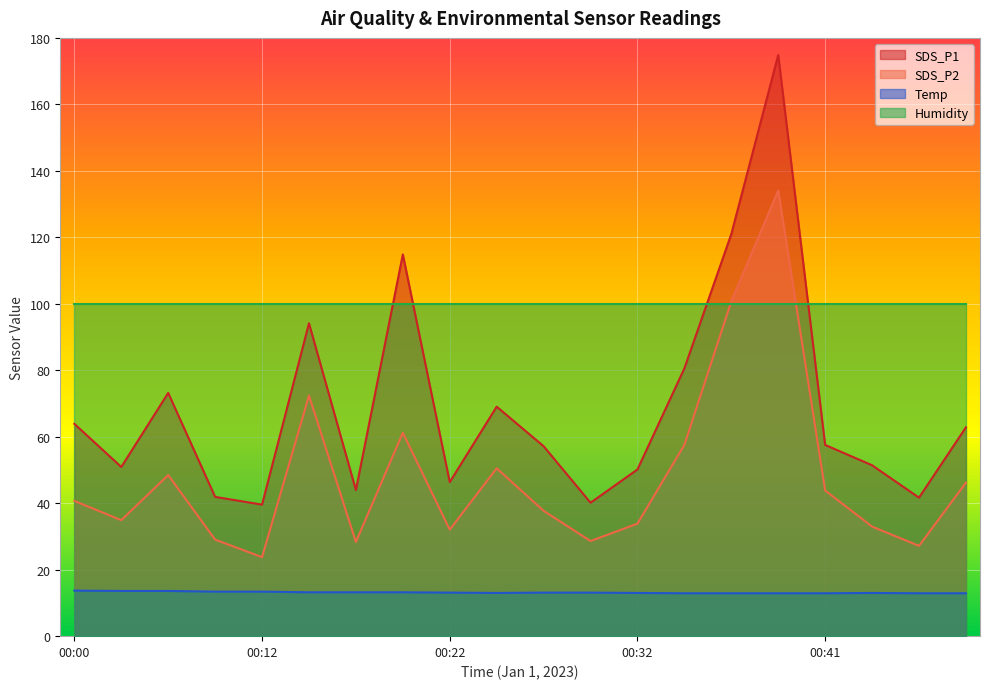

Rank the series by their maximum value, from highest to lowest.

SDS_P1, SDS_P2, Humidity, Temp